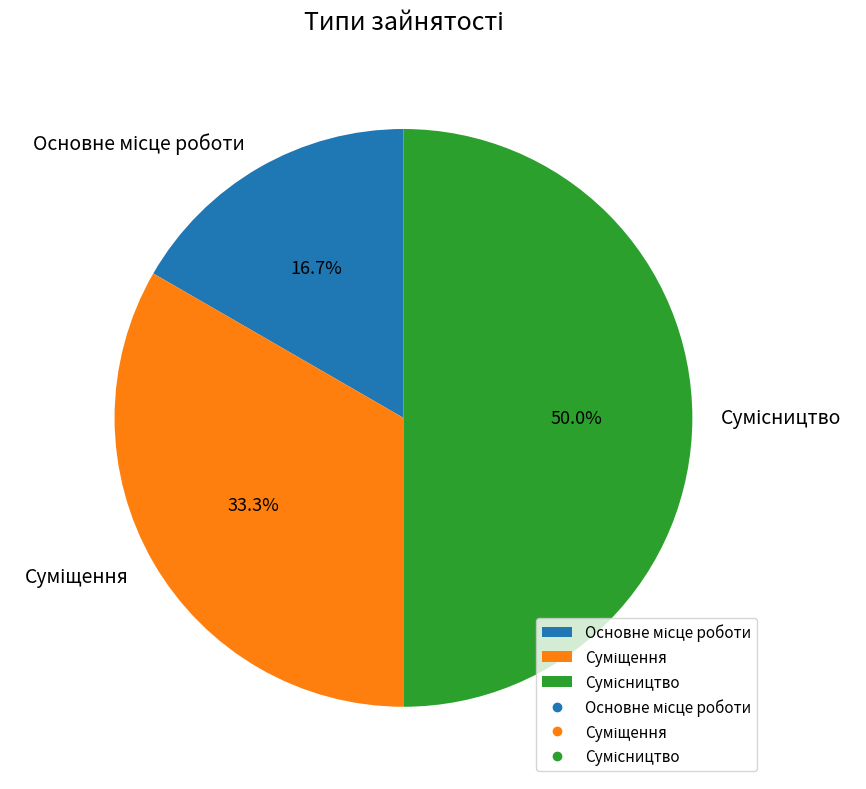

Which category has the smallest portion of the pie?

Основне місце роботи